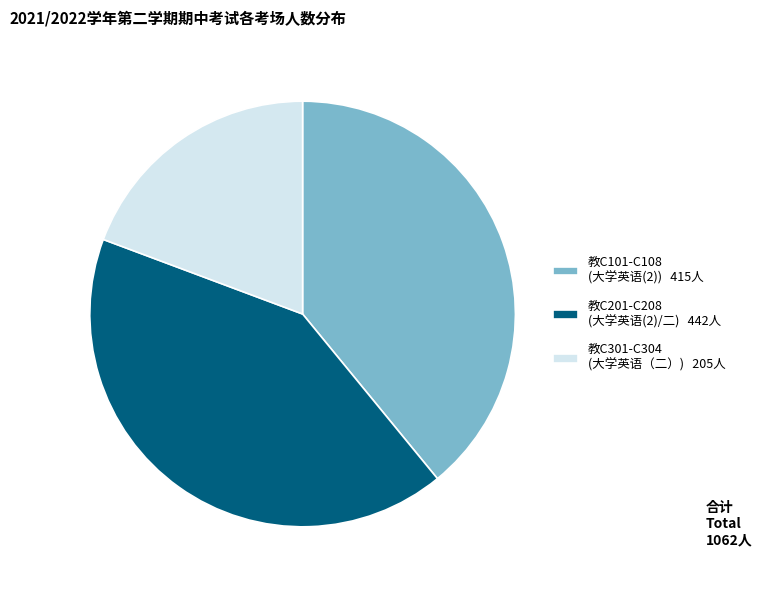

Is there a majority slice in this chart?

No